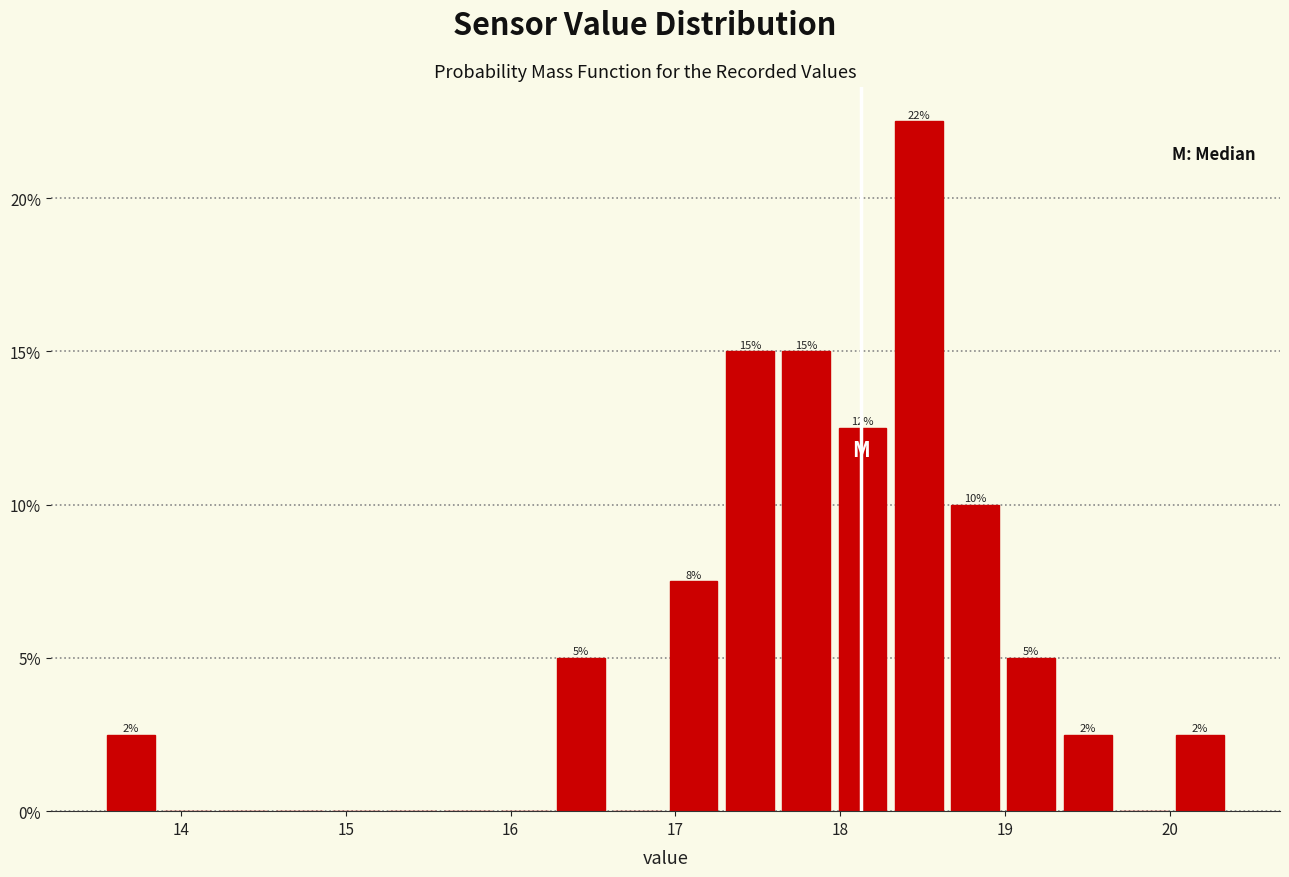

Read against the x-axis, roughly where is the centre of the tallest bar?

18.5